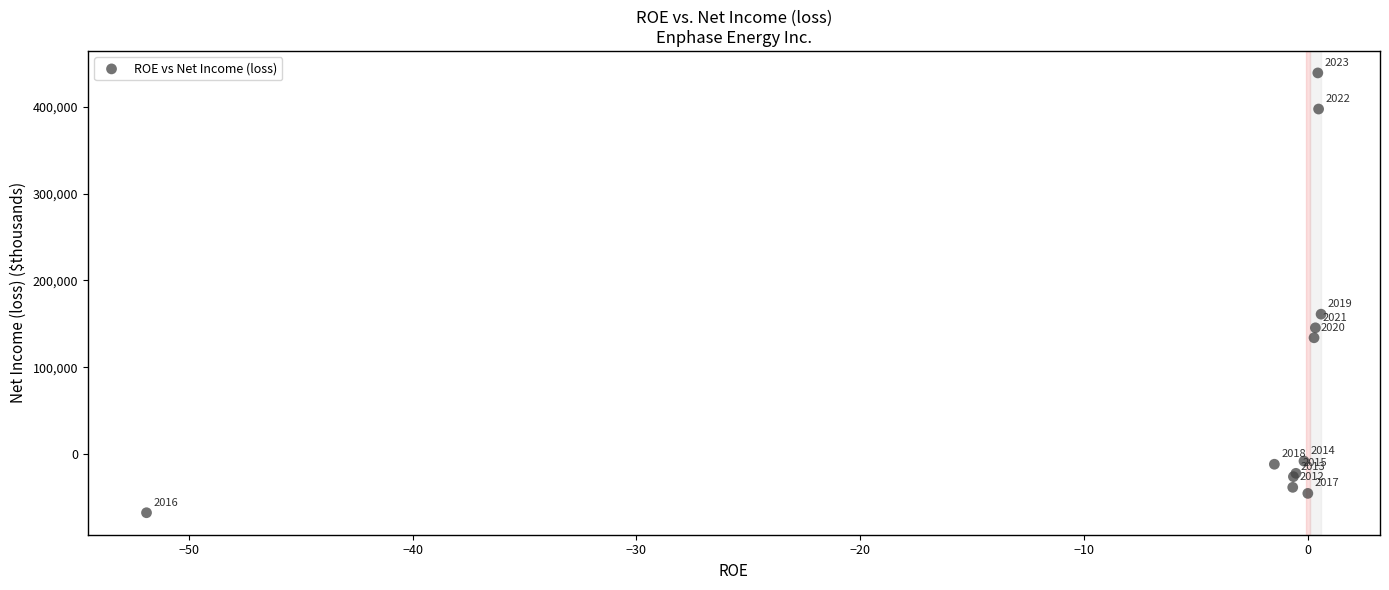

What Y value in the scatter plot is closest to 185737?

161148